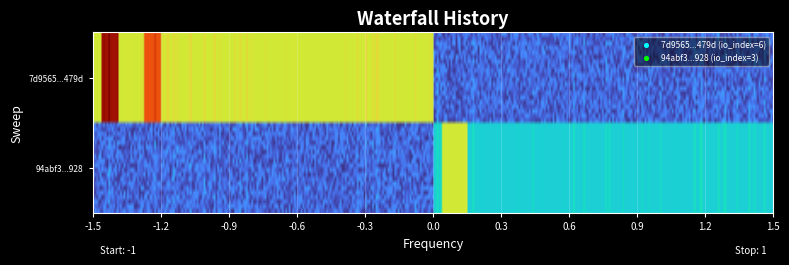

The value of 7d9565506e1f756bfe906e798e206134845479d at -1 is -1. True or false?

True